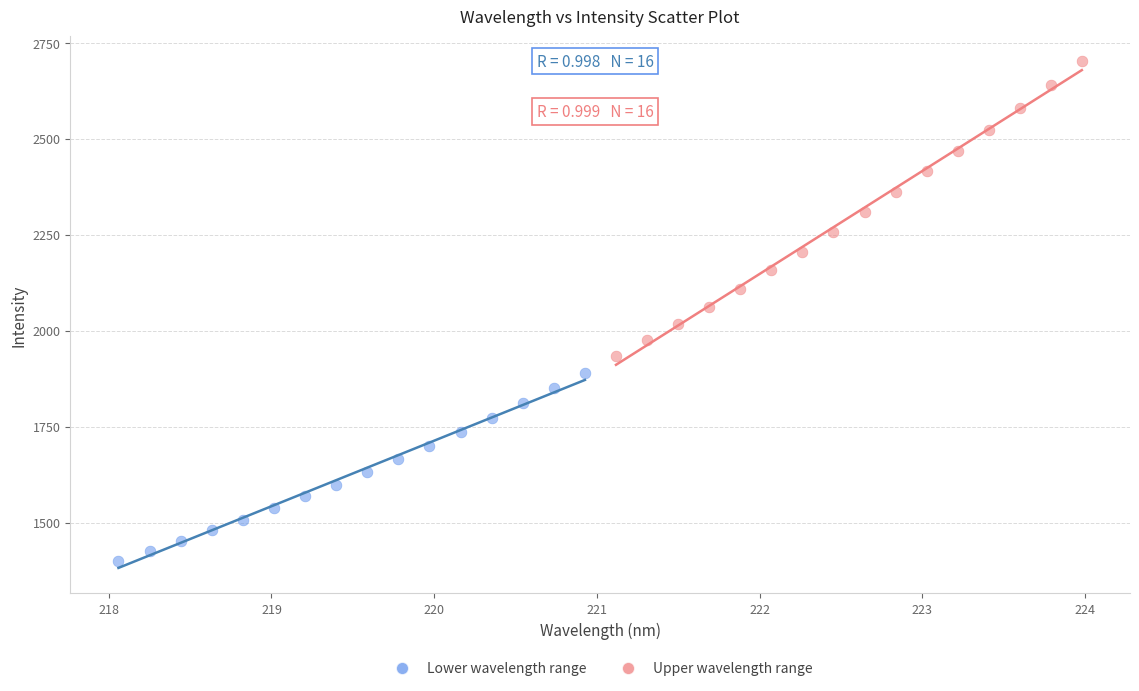

Which series reaches the minimum Y coordinate?

Lower wavelength range